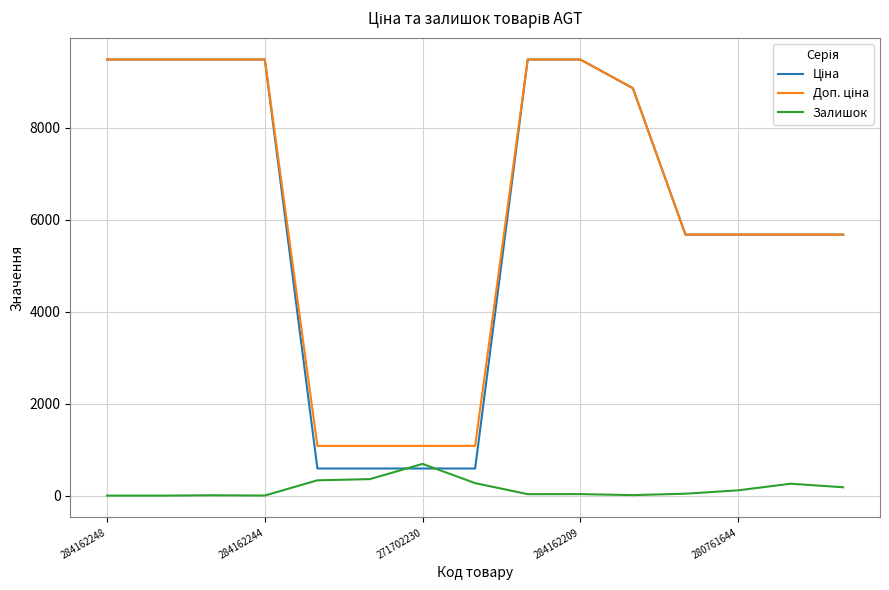

What is the maximum value shown in the chart?

9480.1